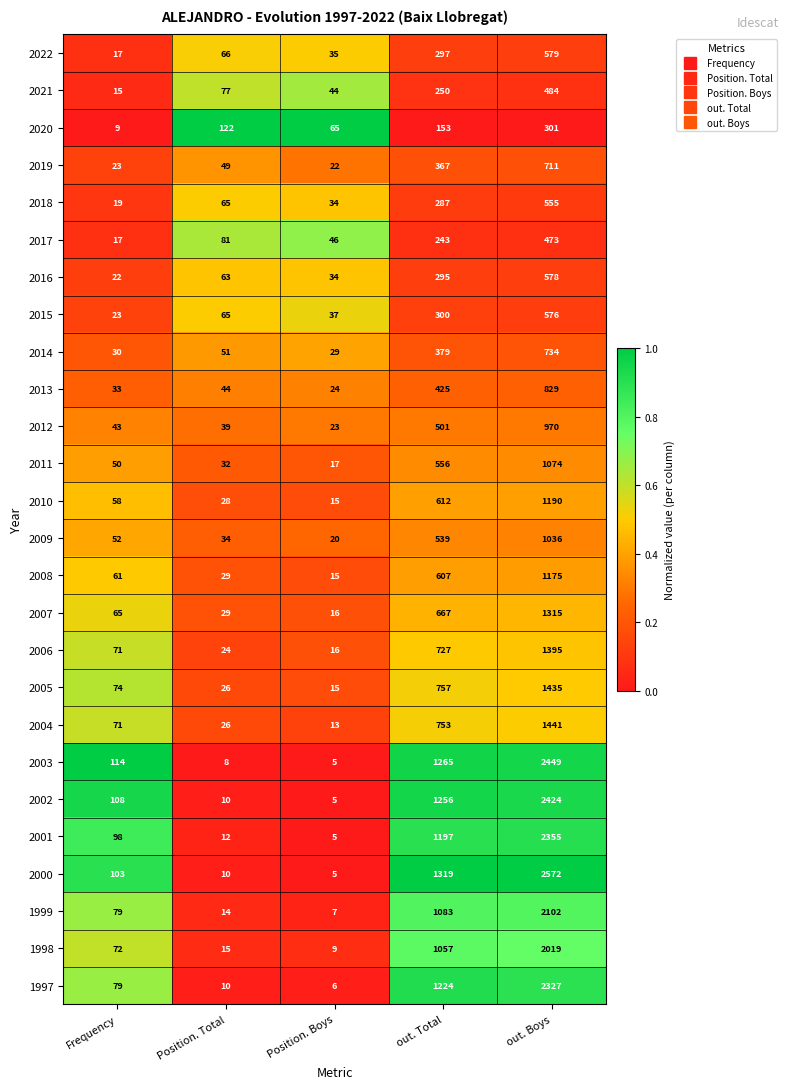

At out. Boys, list the series in order from smallest to largest.

2020, 2017, 2021, 2018, 2015, 2016, 2022, 2019, 2014, 2013, 2012, 2009, 2011, 2008, 2010, 2007, 2006, 2005, 2004, 1998, 1999, 1997, 2001, 2002, 2003, 2000